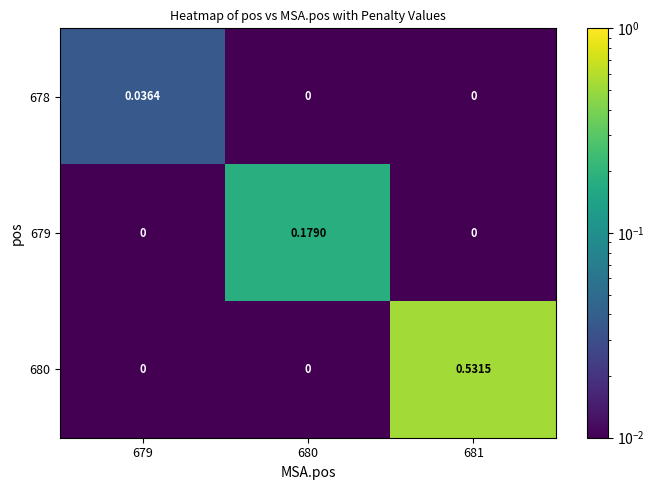

Is the value of 680 at 680 greater than the value of 679 at 680?

No